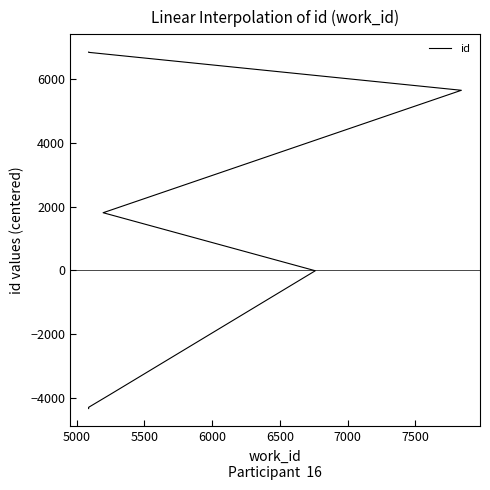

What is the maximum value shown in the chart?

6829.2